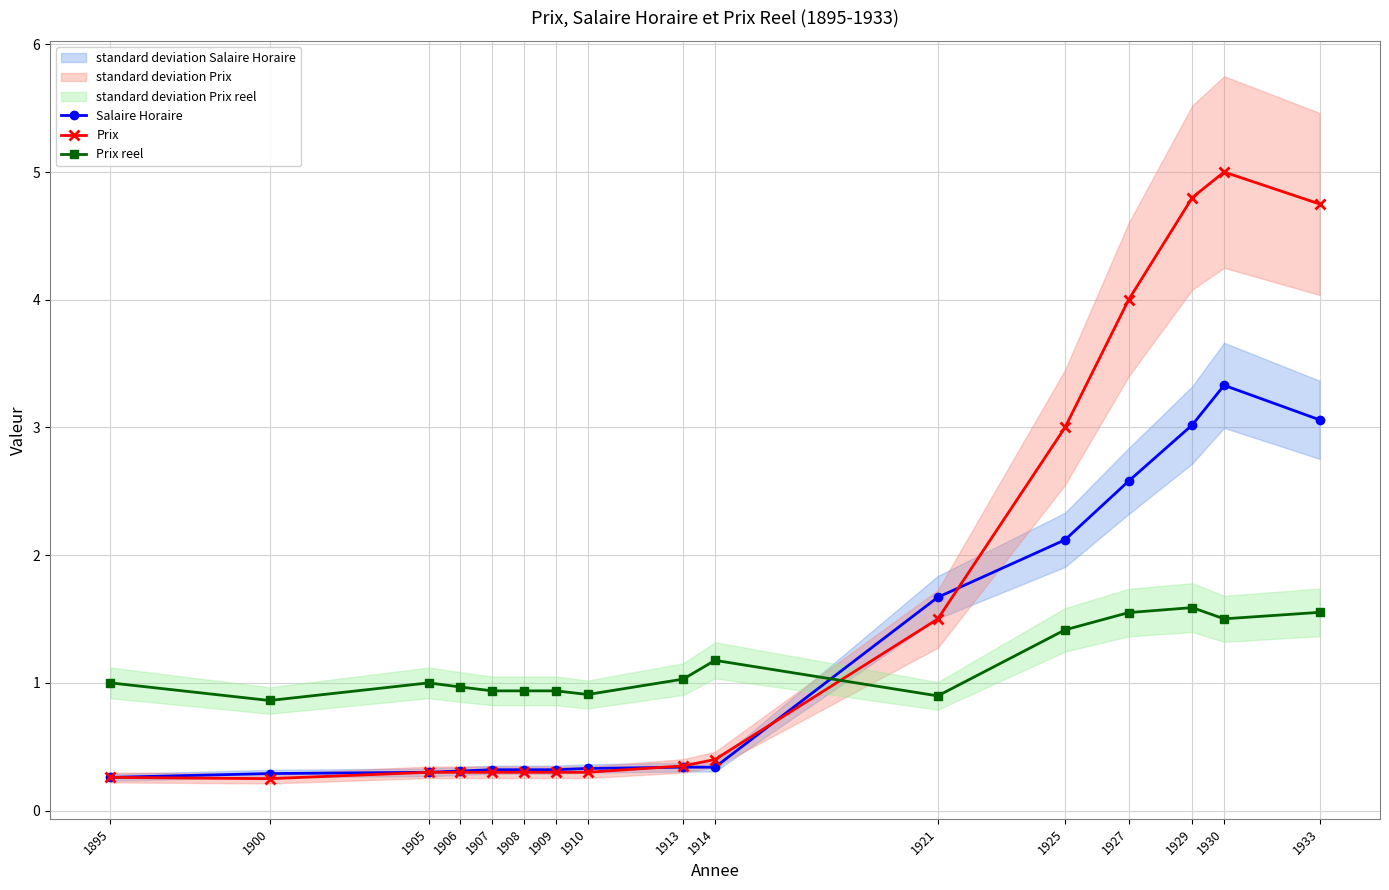

Which has a higher value, 1907 or 1909?

1907